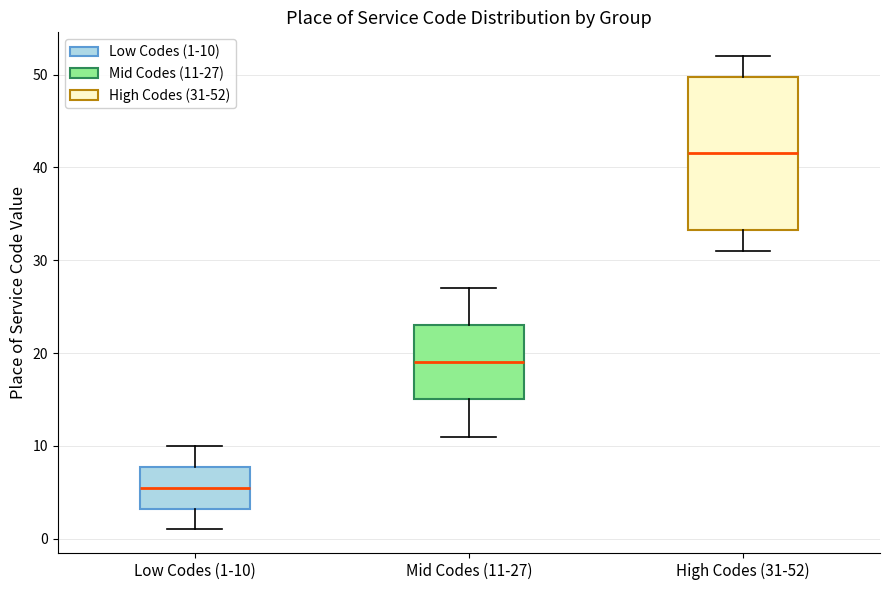

Reading left to right, transcribe this box plot: for each box, give where its median line is, the range the box spans, and where its two whiskers end, as read against the y-axis. The values are not printed on the chart, so give them approximately, as read against the axis.

Low Codes (1-10): median 6, box 3 to 8, whiskers 1 to 10
Mid Codes (11-27): median 19, box 15 to 23, whiskers 11 to 27
High Codes (31-52): median 42, box 33 to 50, whiskers 31 to 52